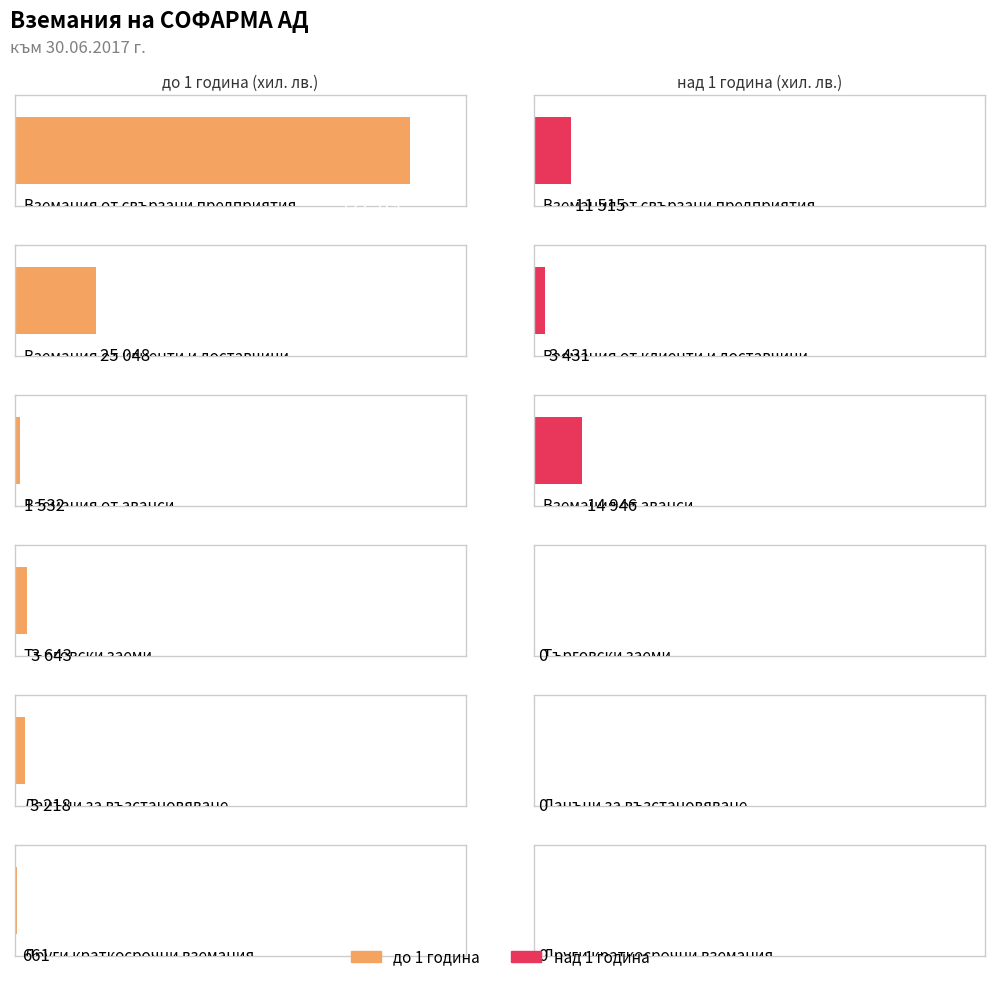

How many values in the до 1 година series are below 3643?

3